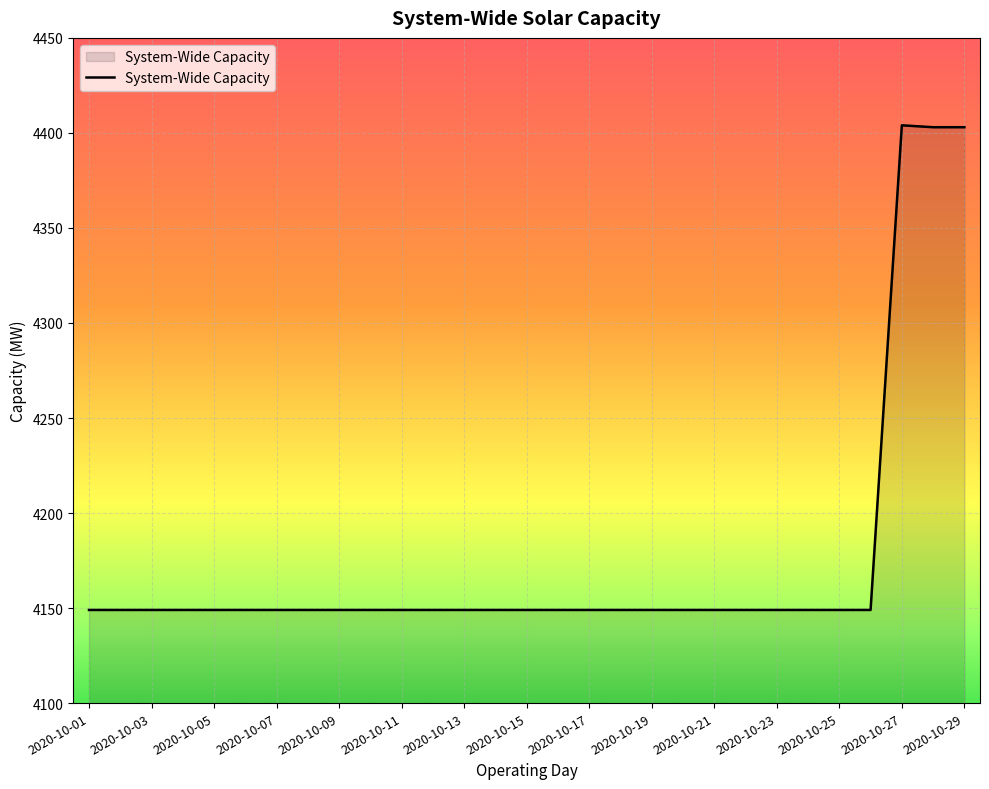

What is the greatest value displayed?

4404